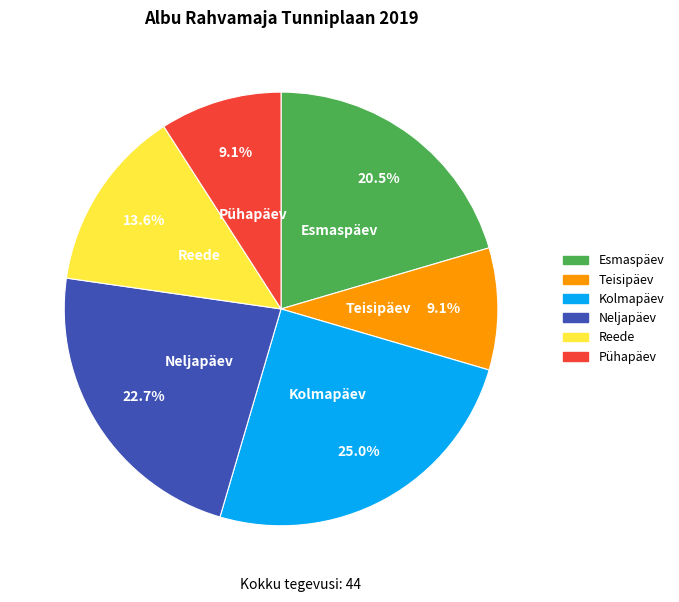

Is there any slice that represents more than half of the pie?

No